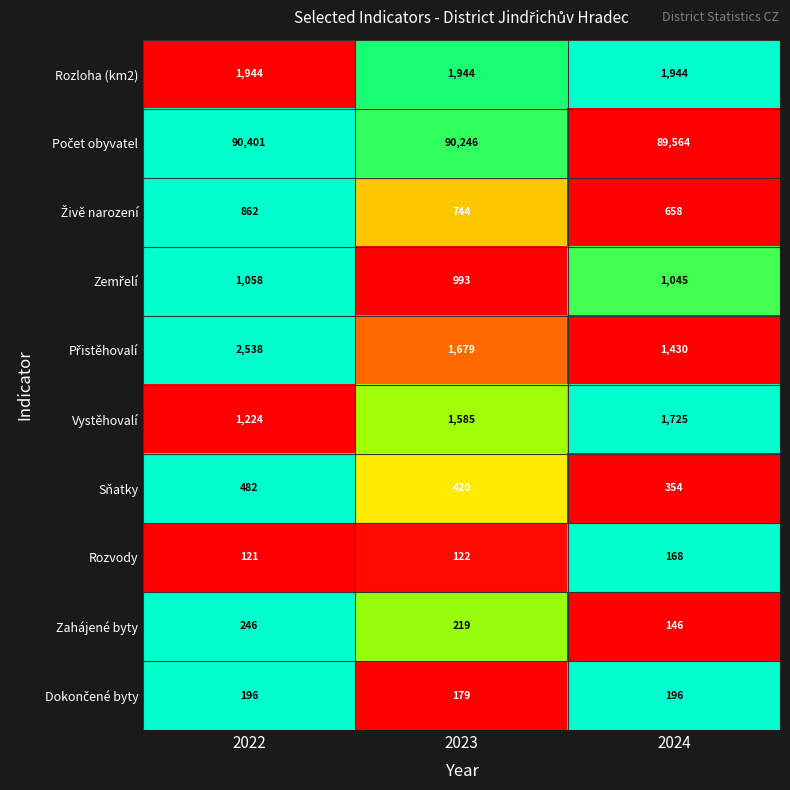

Rank the categories by Sňatky value from lowest to highest.

2024, 2023, 2022